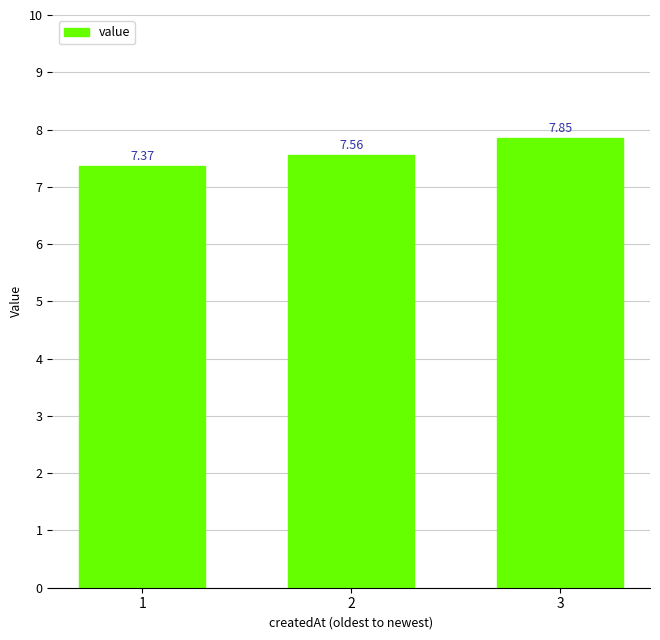

Is it true that the value at 1 is 7.4?

True